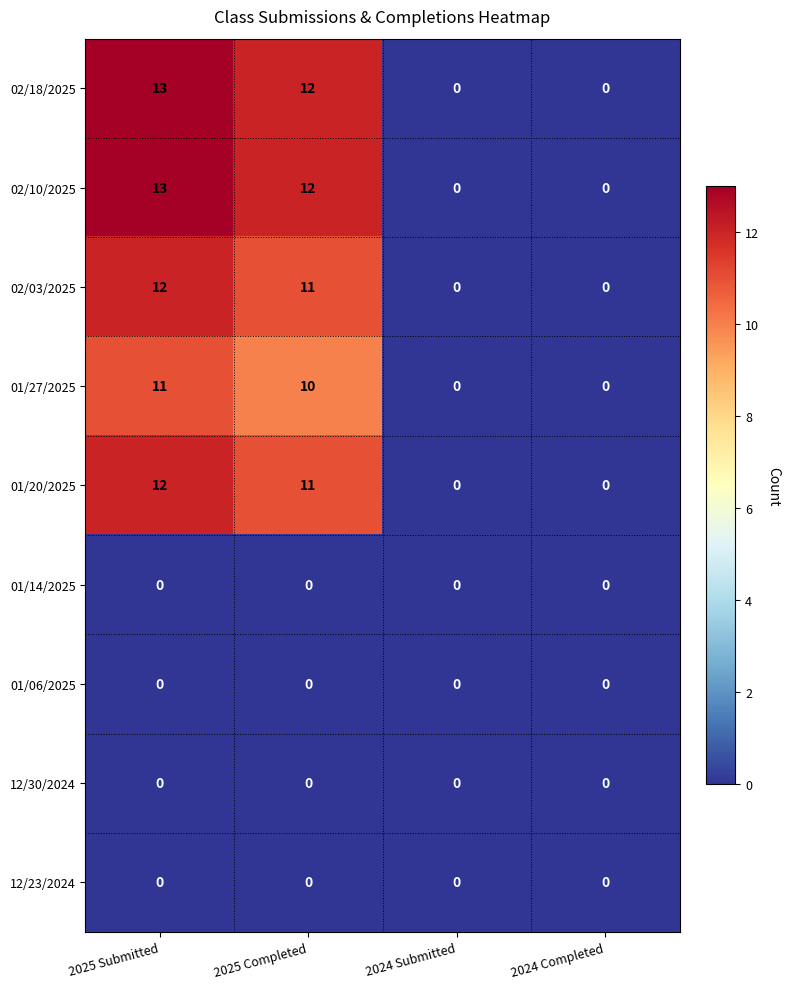

Where does the 02/03/2025 series first go above 11?

2025 Submitted